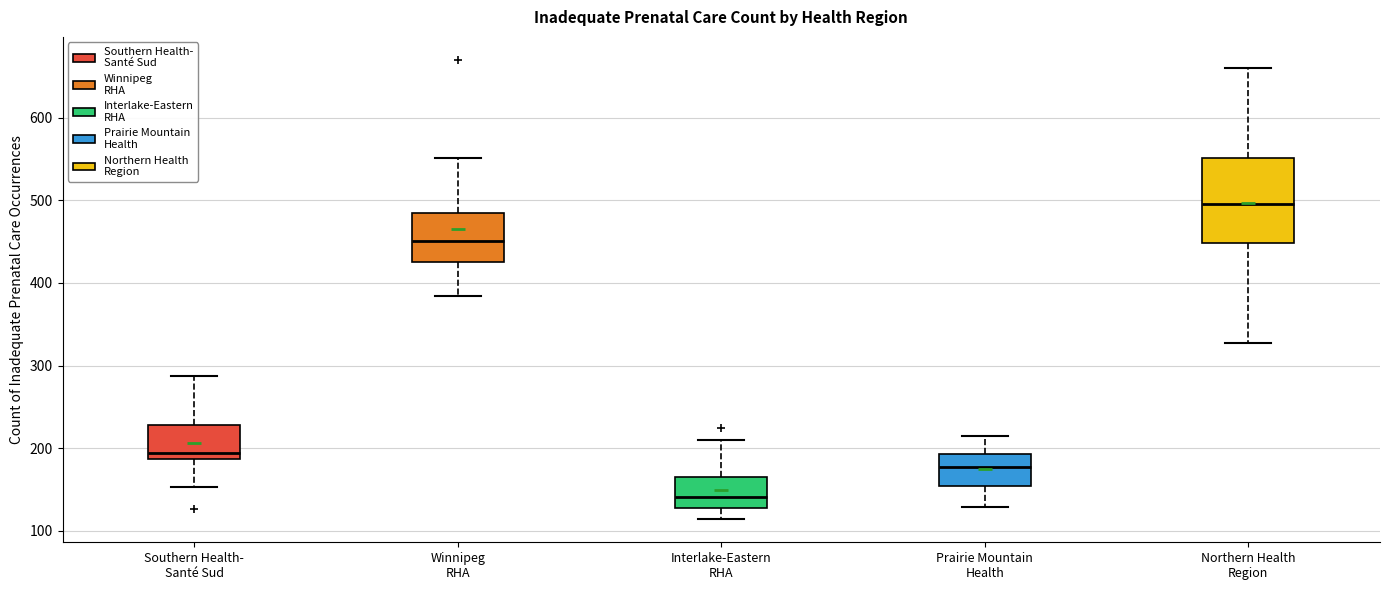

Reading left to right, transcribe this box plot: for each box, give where its median line is, the range the box spans, and where its two whiskers end, as read against the y-axis. The values are not printed on the chart, so give them approximately, as read against the axis.

Southern Health- Santé Sud: median 190 (just above the box's lower edge), box 190 to 230, whiskers 150 to 290
Winnipeg RHA: median 450, box 430 to 490, whiskers 380 to 550
Interlake-Eastern RHA: median 140, box 130 to 160, whiskers 110 to 210
Prairie Mountain Health: median 180, box 150 to 190, whiskers 130 to 220
Northern Health Region: median 500, box 450 to 550, whiskers 330 to 660